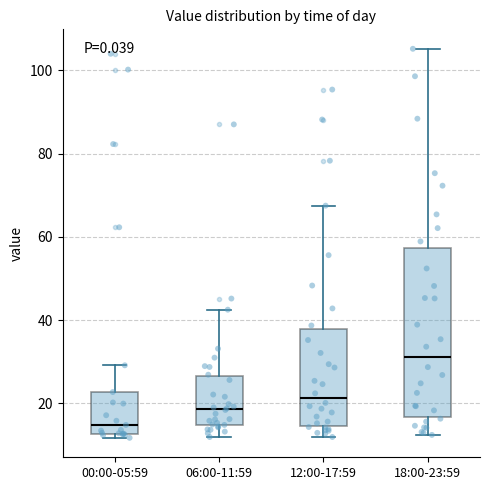

Which box is the tallest, from its lower edge to its upper edge?

18:00-23:59